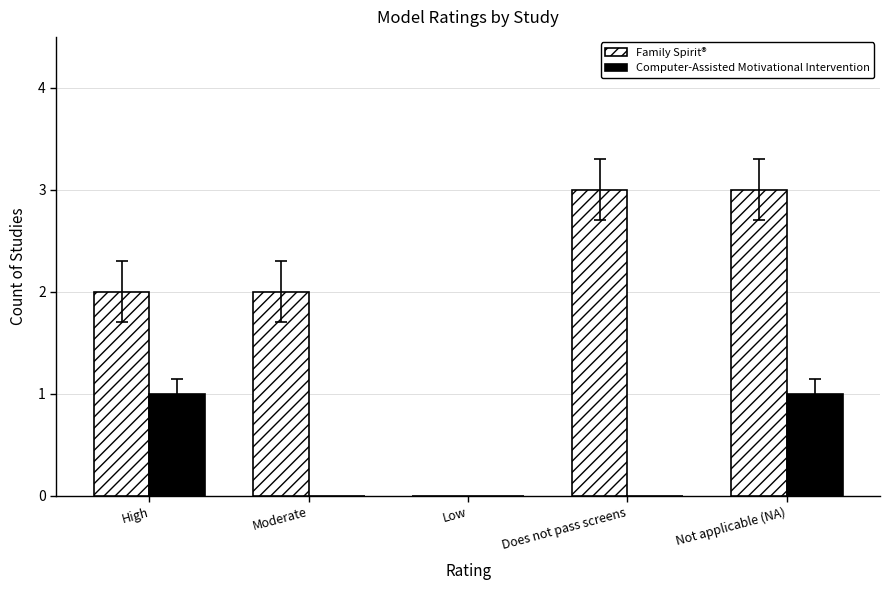

Which series has the largest total across all categories?

Family Spirit®